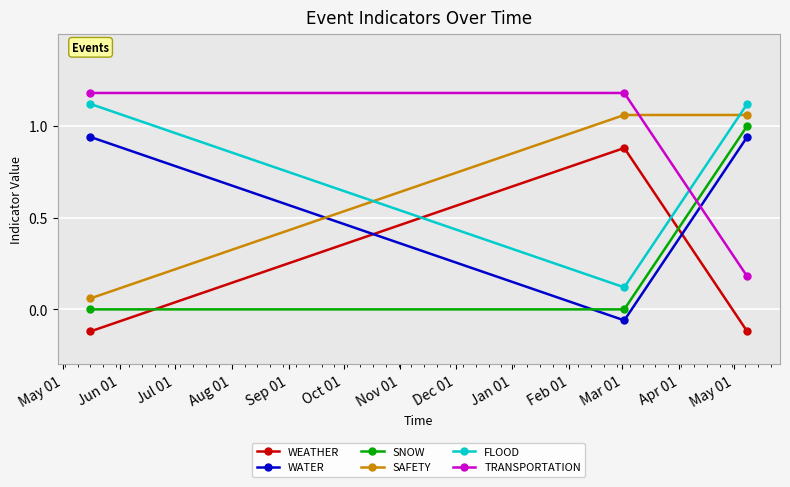

Does the chart display data point markers on the line(s)?

Yes